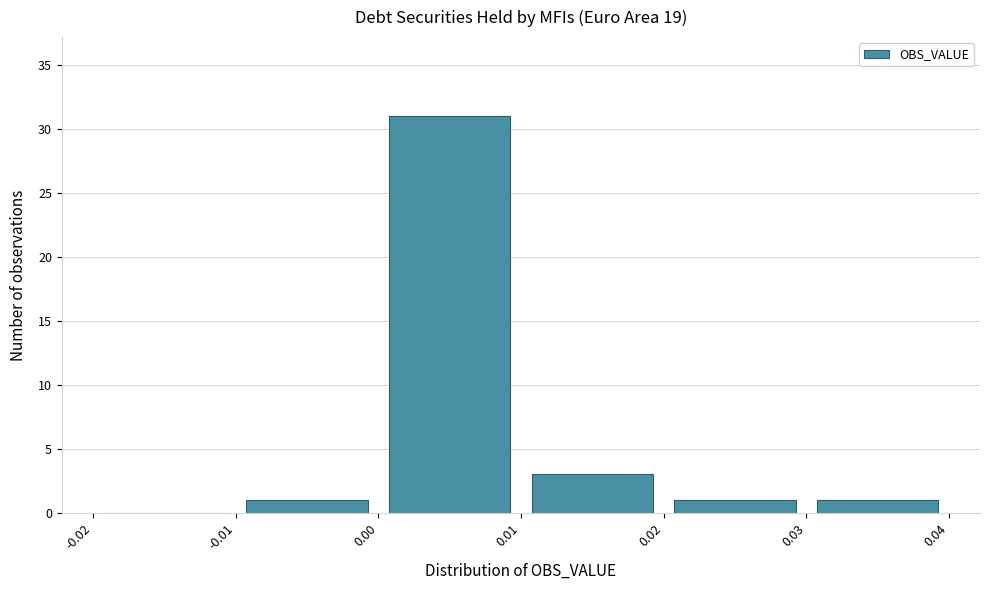

Reading left to right, transcribe this chart: for each bar, give the range it covers on the x-axis and its height. The values are not printed on the chart, so give them approximately, as read against the axis.

-0.02 to -0.01: 0
-0.01 to 0.00: 1
0.00 to 0.01: 31
0.01 to 0.02: 3
0.02 to 0.03: 1
0.03 to 0.04: 1